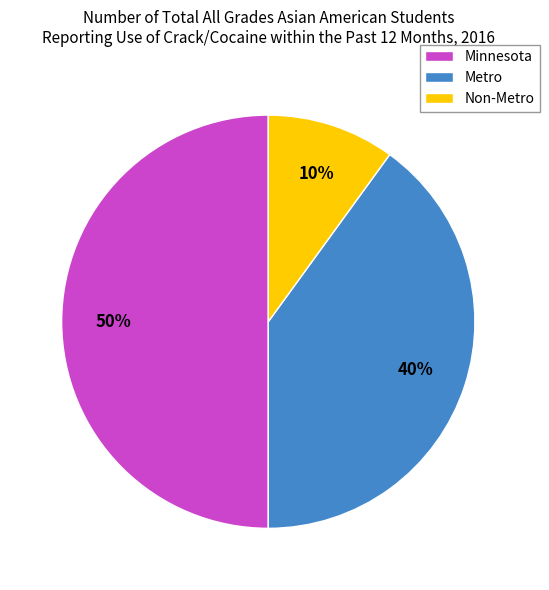

How many slices are in this pie chart?

3